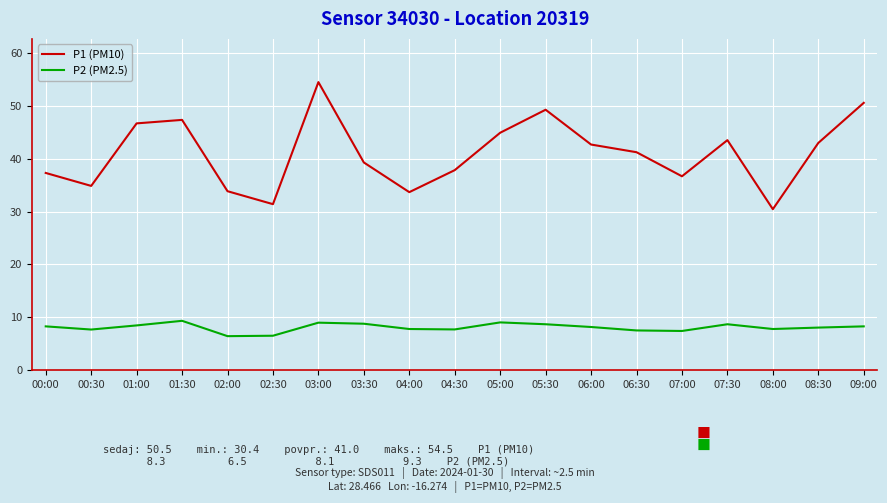

What is the highest value of the P1 (PM10) series?

54.5